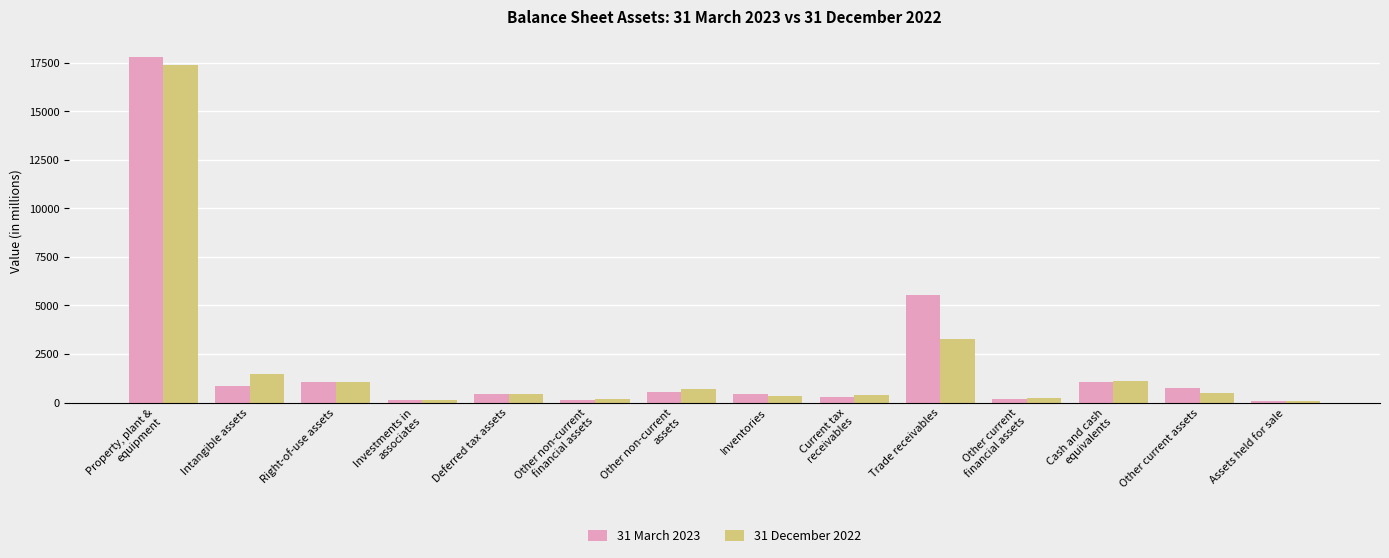

What is the minimum value for 31 March 2023?

82